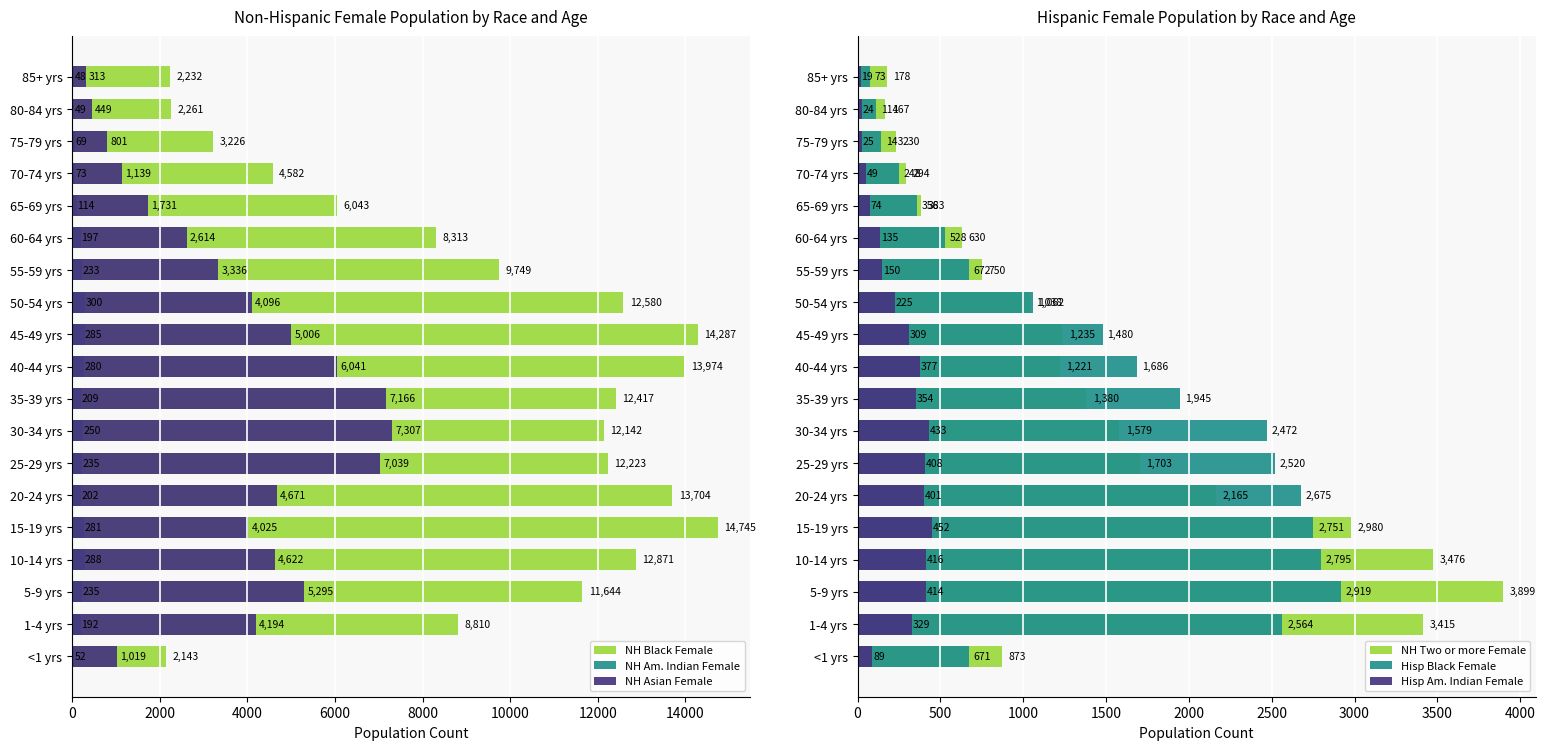

Are the bars horizontal?

Yes